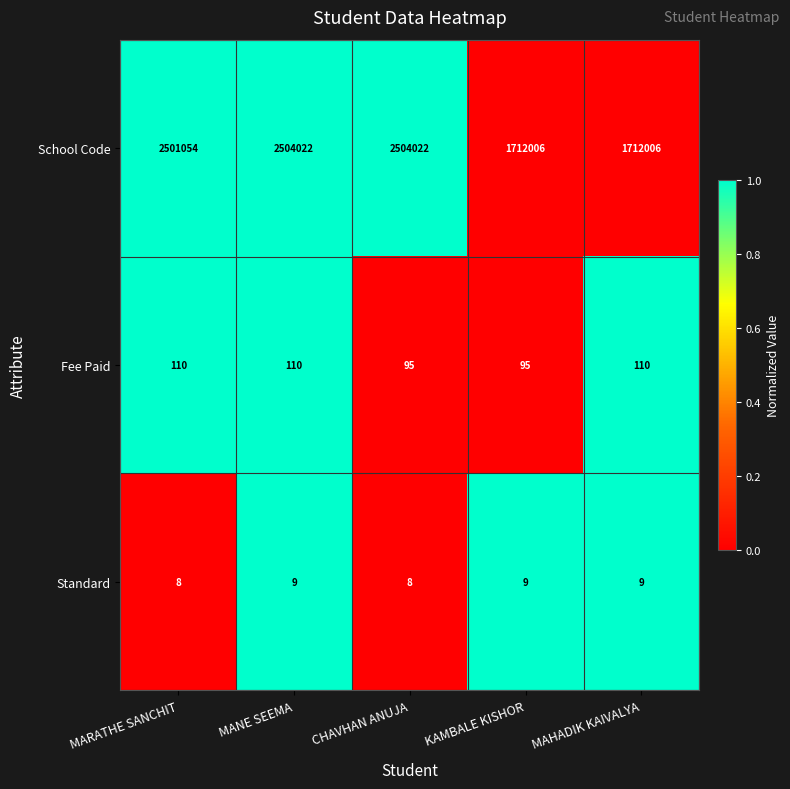

The value of Standard at KAMBALE KISHOR is 9. True or false?

True